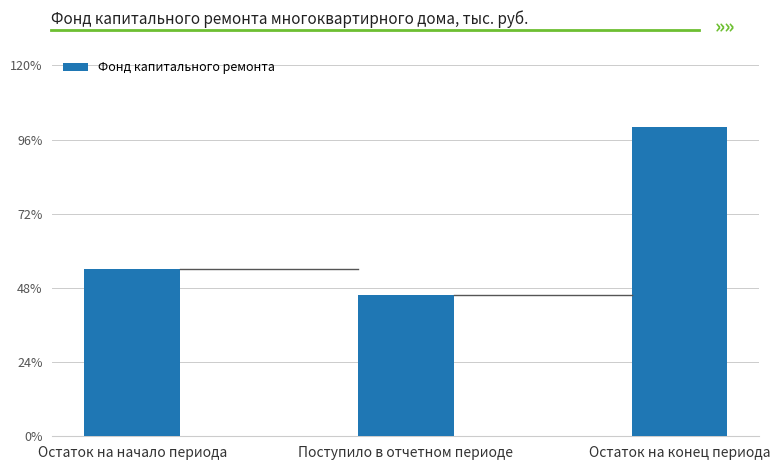

Does the chart contain any negative values?

No